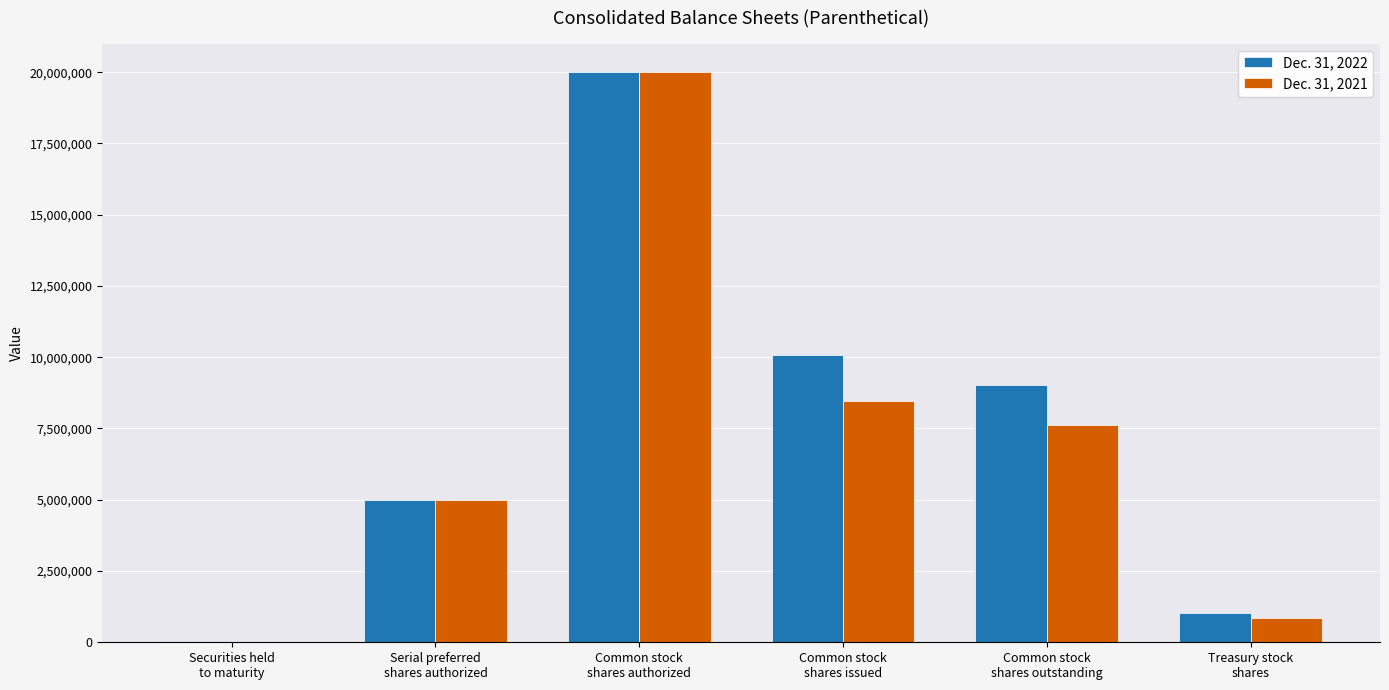

What are all the series names shown in the legend?

Dec. 31, 2022, Dec. 31, 2021